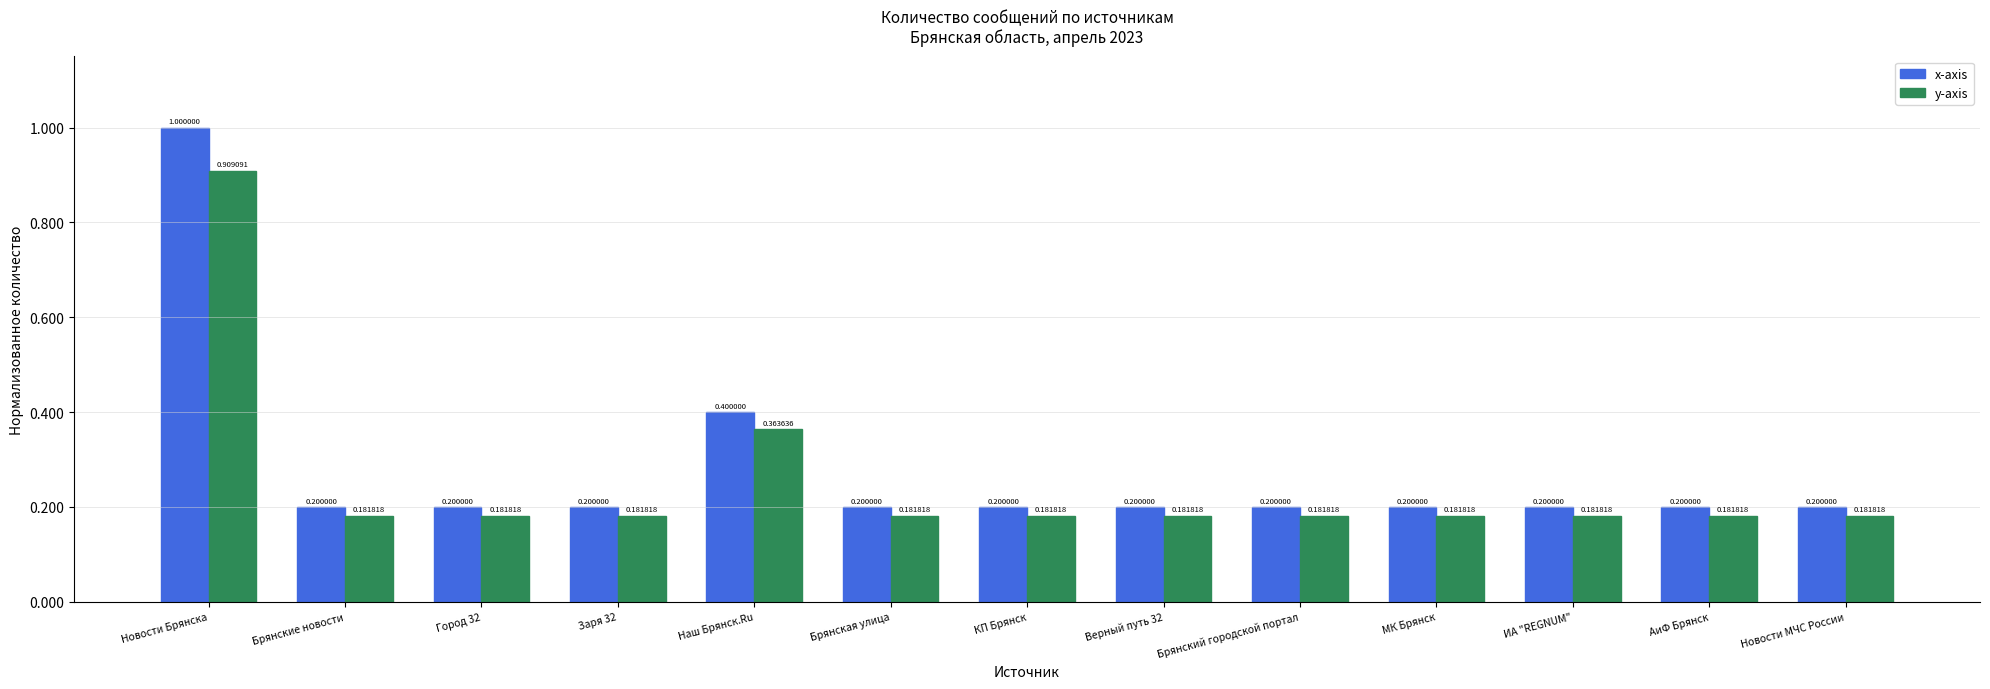

What value does the y-axis series have at Город 32?

0.2